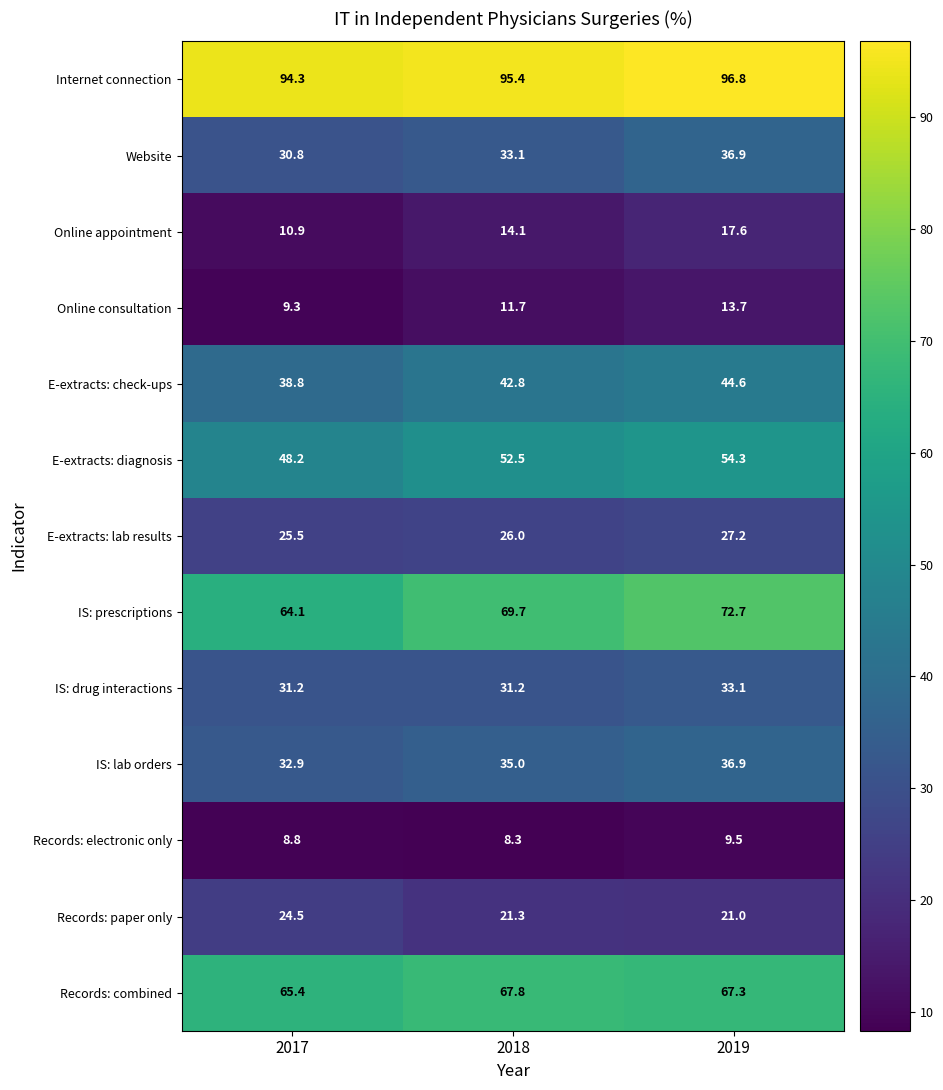

What is the sum of all Records: paper only values?

66.8